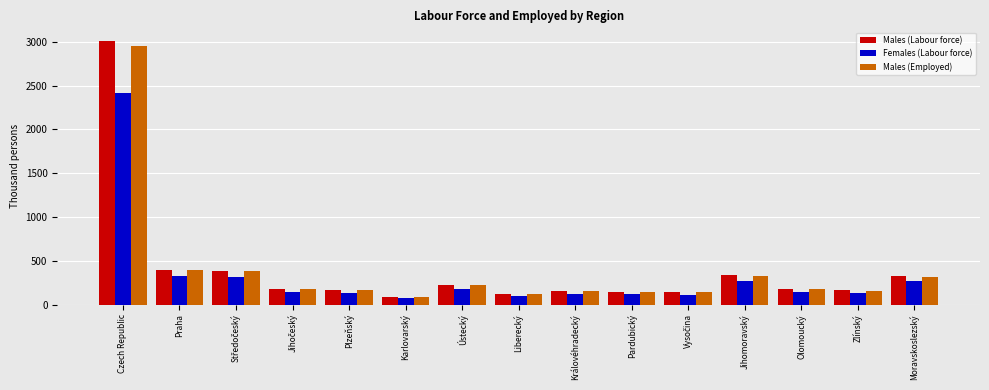

What is the difference between the second highest and second lowest values in the Males (Labour force) series?

275.8